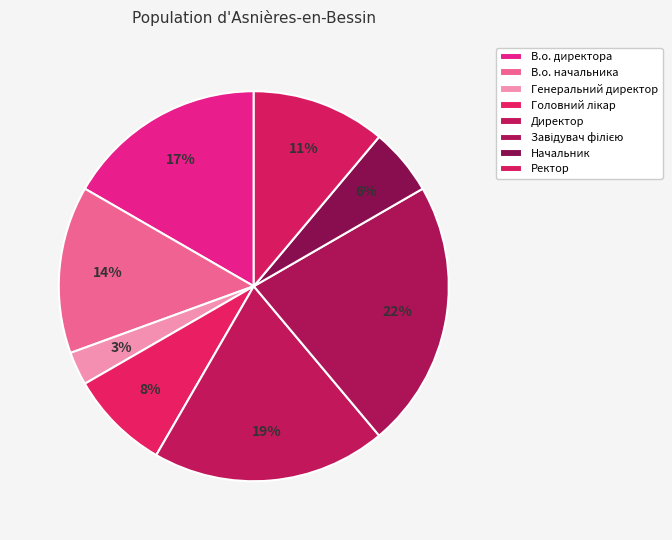

To the nearest percent, what is the combined percentage of Завідувач філією and Головний лікар?

31%